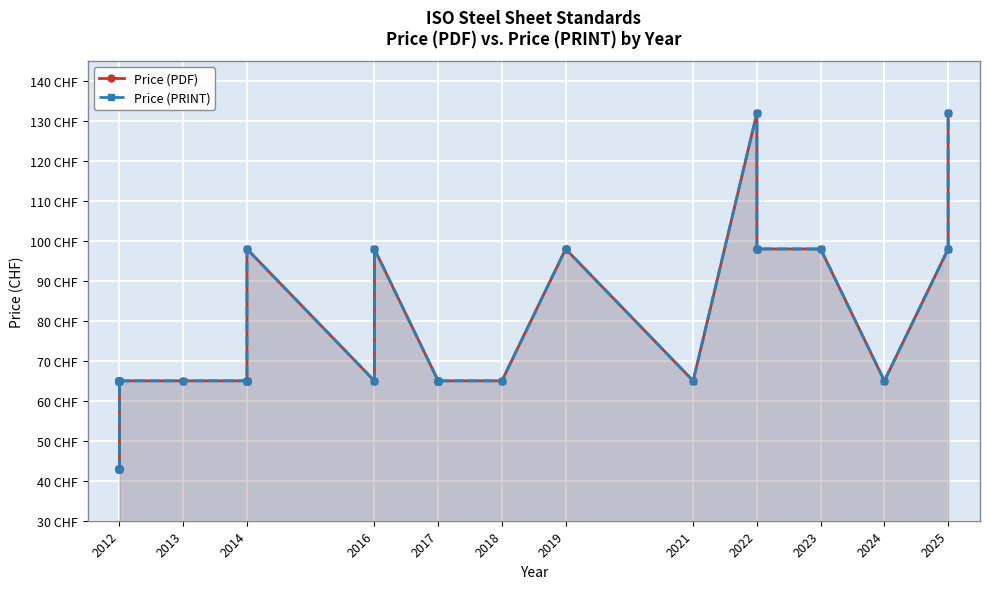

Which series has the largest range (max minus min)?

Price (PDF)